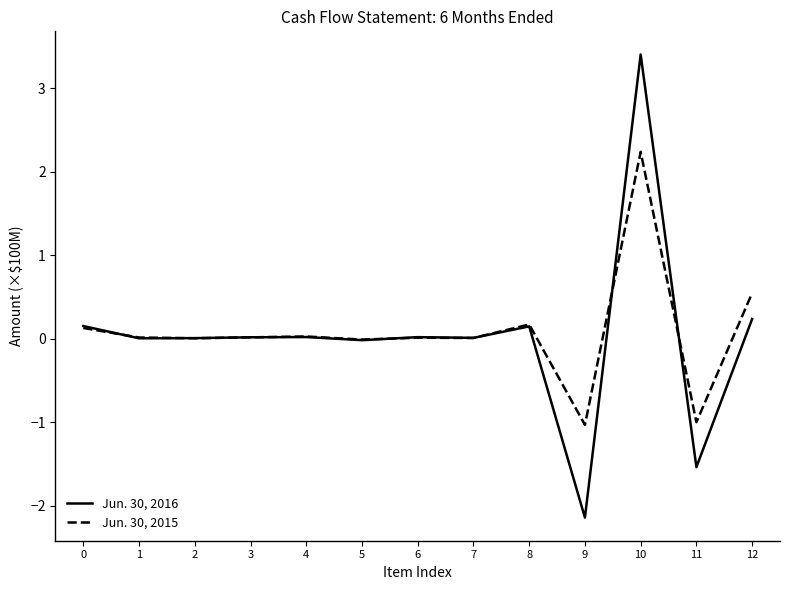

What is the difference between the highest and lowest values at 9?

1.1